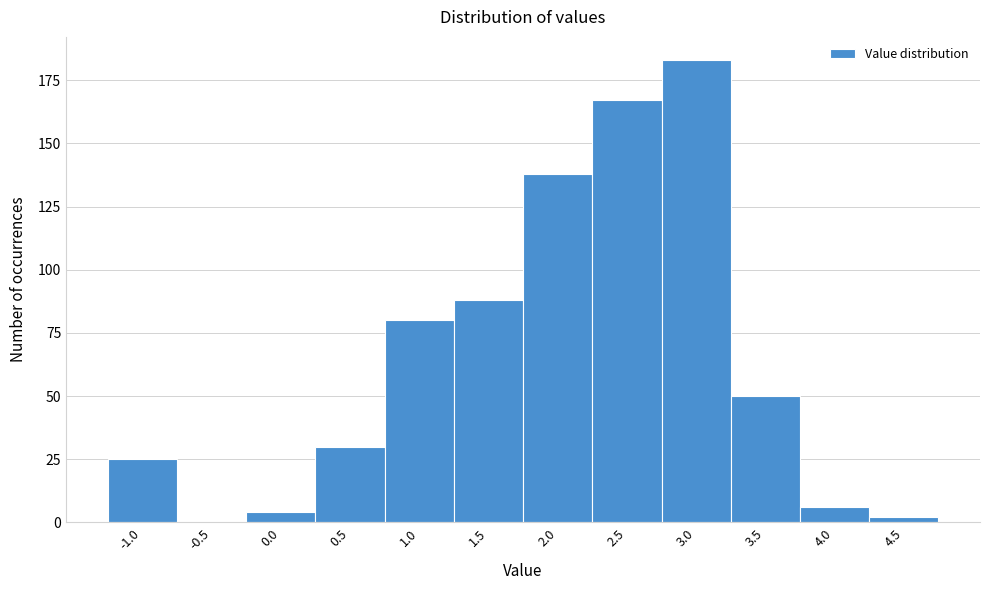

Reading left to right, list all the values displayed in this chart.

-1.0=25	-0.5=0	0.0=4	0.5=30	1.0=80	1.5=88	2.0=138	2.5=167	3.0=183	3.5=50	4.0=6	4.5=2